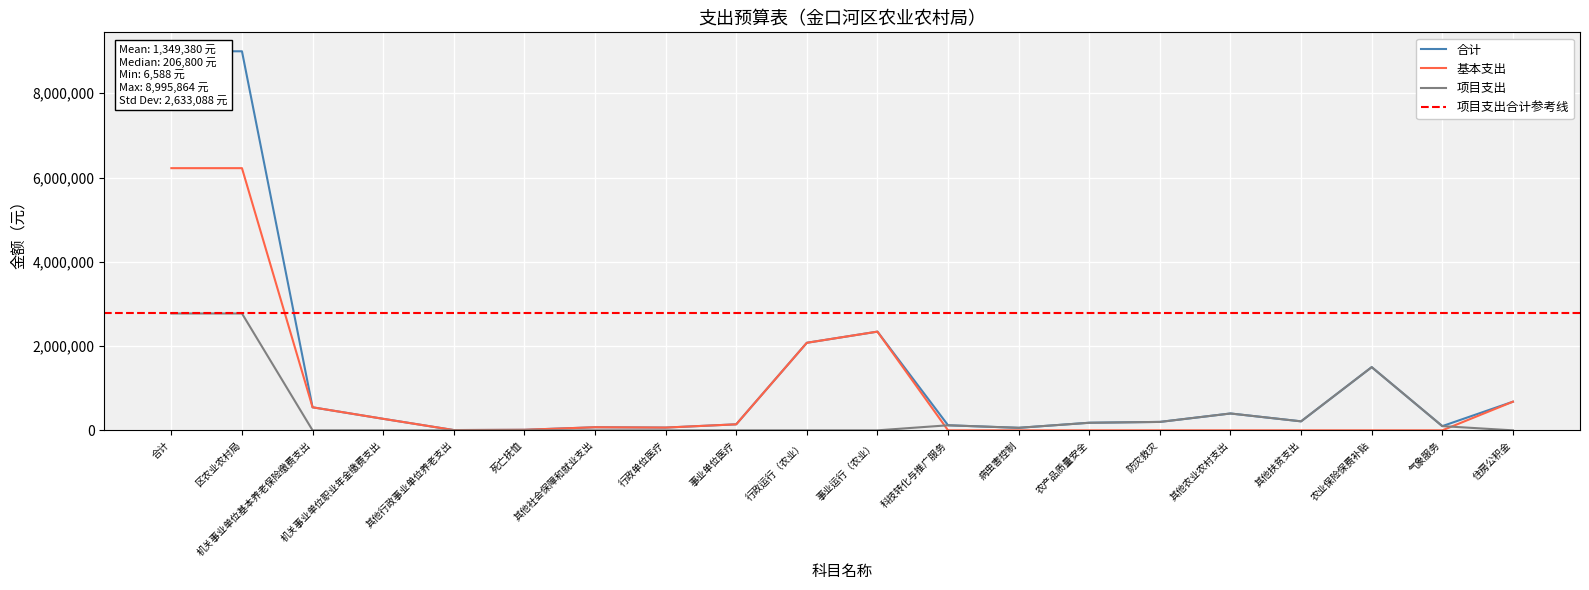

List the labels in order of 基本支出 value, largest first.

合计, 区农业农村局, 事业运行（农业）, 行政运行（农业）, 住房公积金, 机关事业单位基本养老保险缴费支出, 机关事业单位职业年金缴费支出, 事业单位医疗, 其他社会保障和就业支出, 行政单位医疗, 死亡抚恤, 其他行政事业单位养老支出, 科技转化与推广服务, 病虫害控制, 农产品质量安全, 防灾救灾, 其他农业农村支出, 其他扶贫支出, 农业保险保费补贴, 气象服务